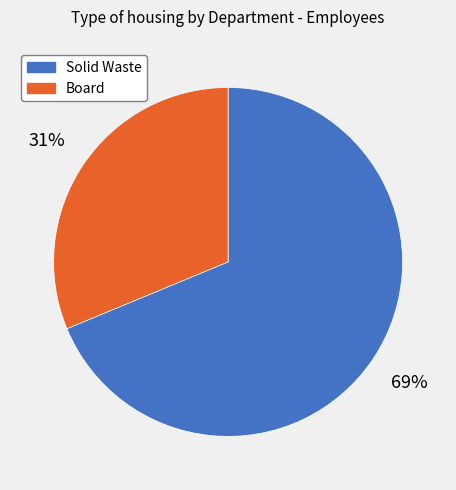

Count the number of slices in the pie.

2